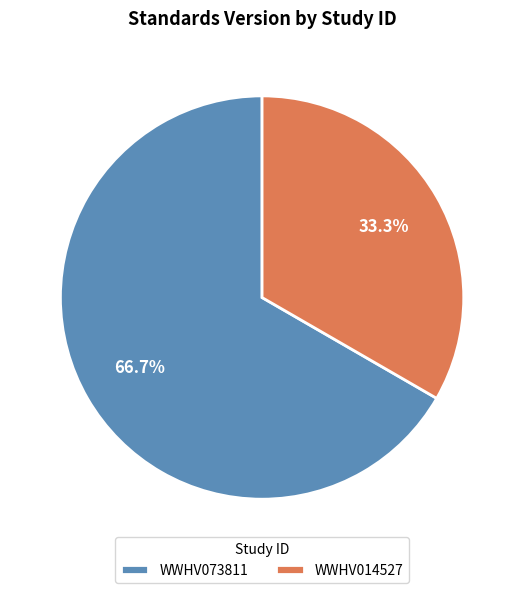

To the nearest percent, what is the difference between the WWHV014527 and WWHV073811 slice percentages?

33%